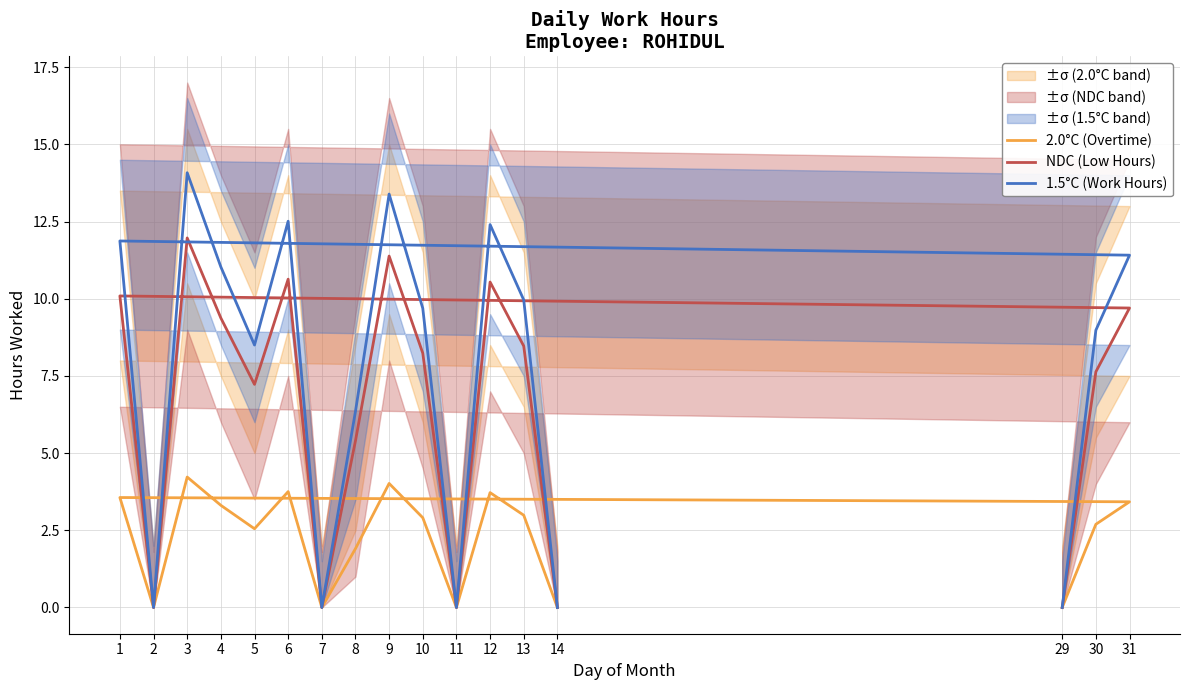

How many data points does each series have?

17